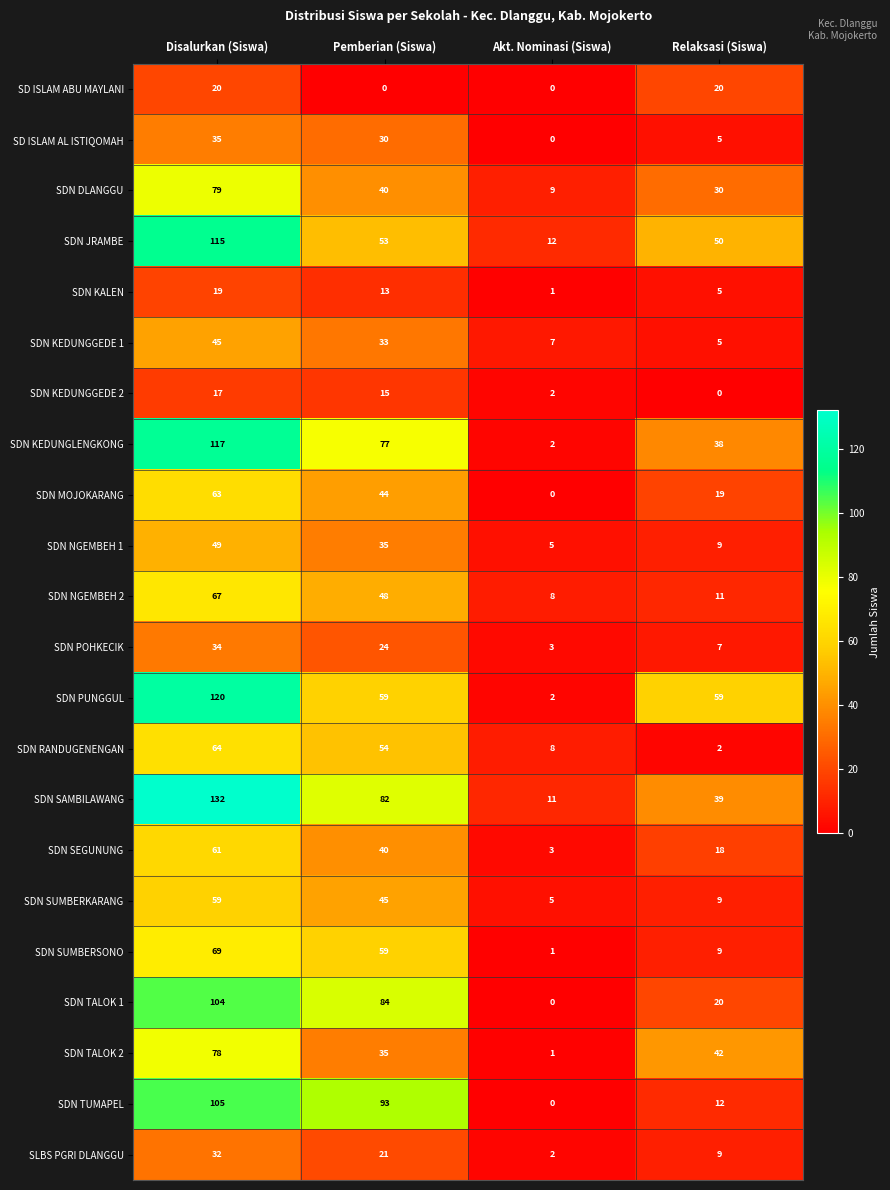

Where does the SDN TALOK 2 series first go above 42?

Disalurkan (Siswa)